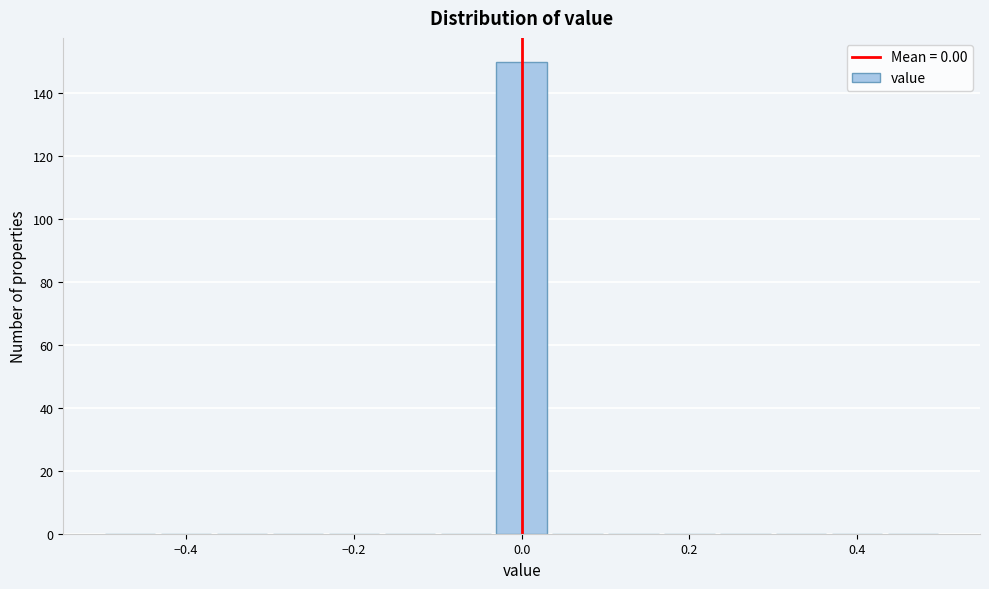

Around what value on the x-axis is the tallest bar? Give the approximate position of its centre, as read against the axis.

0.00